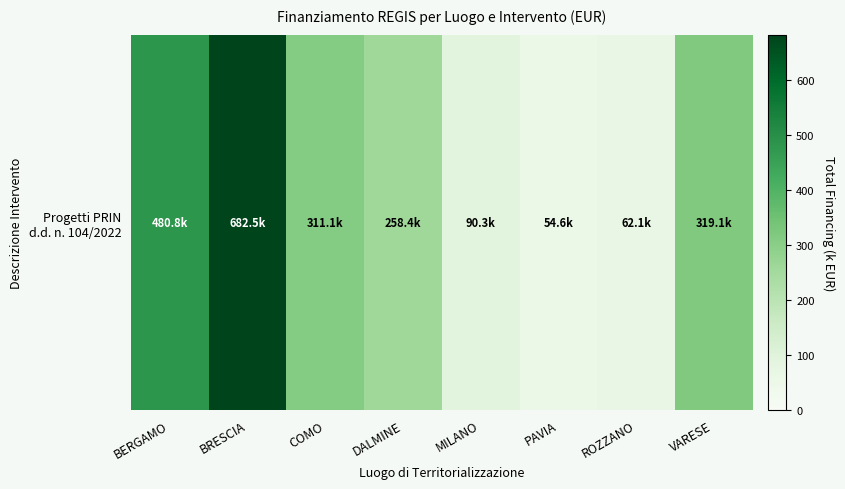

What is the greatest value displayed?

682.5